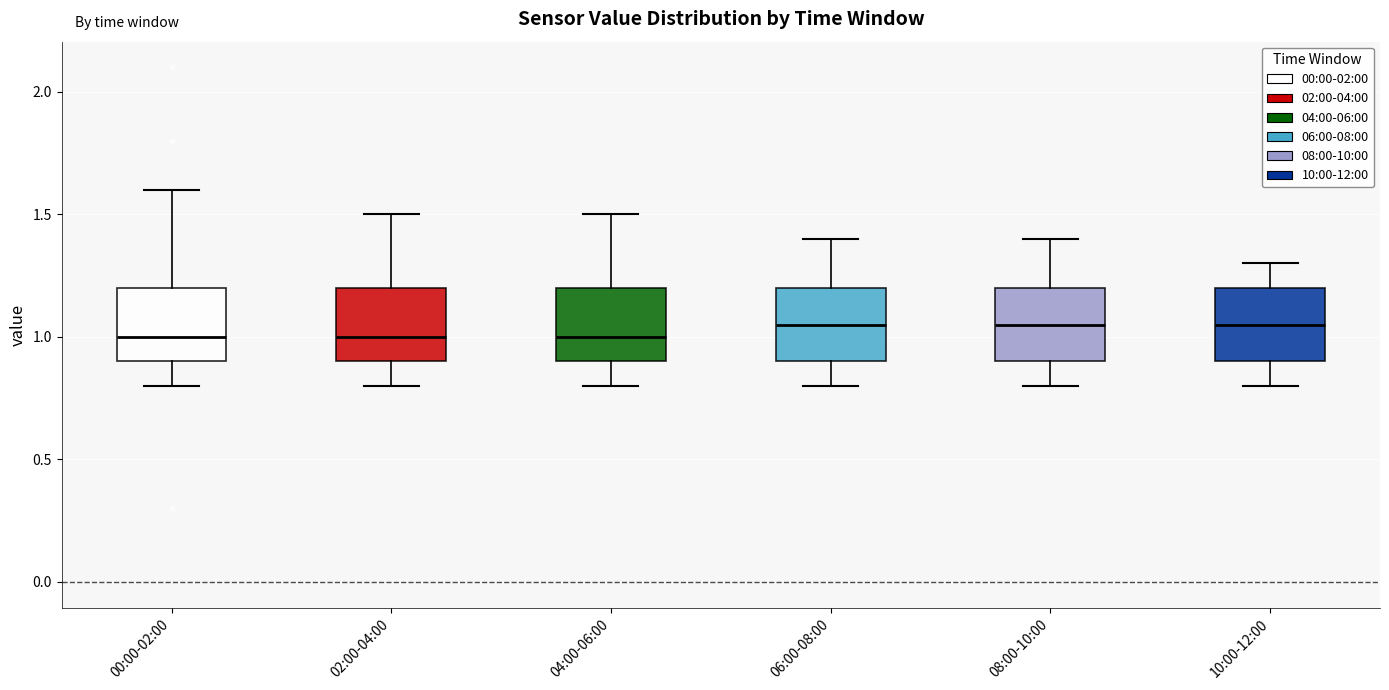

Reading left to right, transcribe this box plot: for each box, give where its median line is, the range the box spans, and where its two whiskers end, as read against the y-axis. The values are not printed on the chart, so give them approximately, as read against the axis.

00:00-02:00: median 1.00, box 0.90 to 1.20, whiskers 0.80 to 1.60
02:00-04:00: median 1.00, box 0.90 to 1.20, whiskers 0.80 to 1.50
04:00-06:00: median 1.00, box 0.90 to 1.20, whiskers 0.80 to 1.50
06:00-08:00: median 1.05, box 0.90 to 1.20, whiskers 0.80 to 1.40
08:00-10:00: median 1.05, box 0.90 to 1.20, whiskers 0.80 to 1.40
10:00-12:00: median 1.05, box 0.90 to 1.20, whiskers 0.80 to 1.30